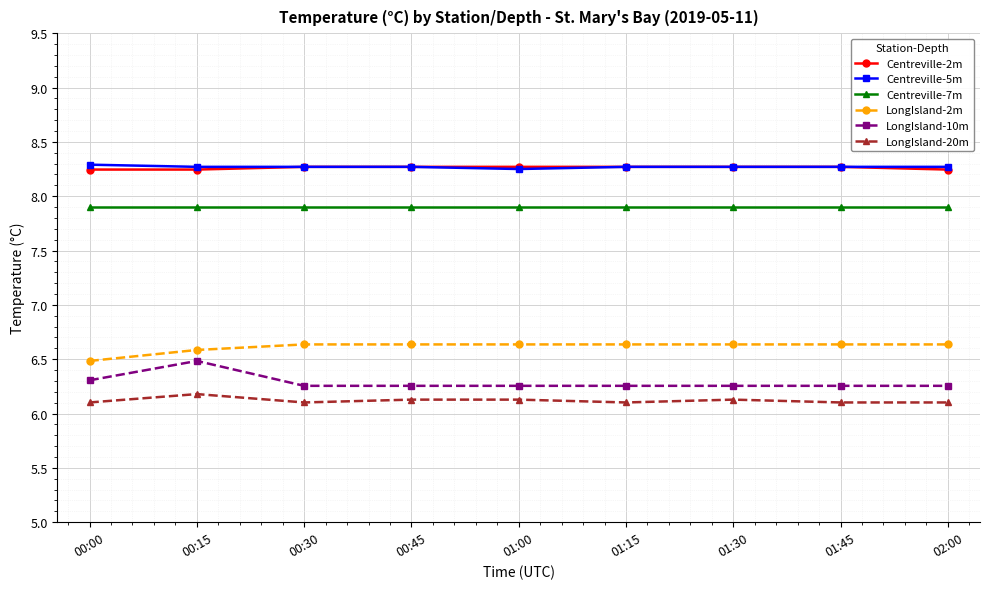

At how many categories does at least one series exceed 7?

9